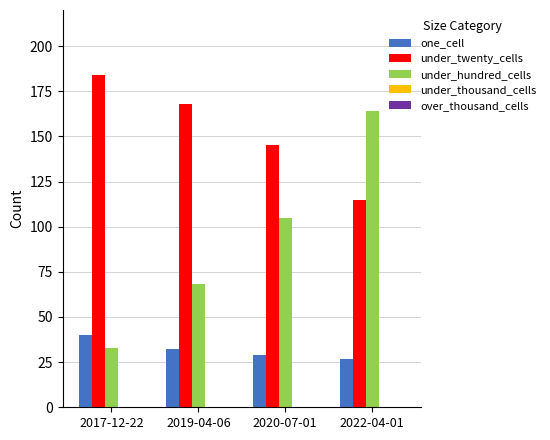

Is the value of under_hundred_cells at 2020-07-01 greater than the value of under_twenty_cells at 2022-04-01?

No